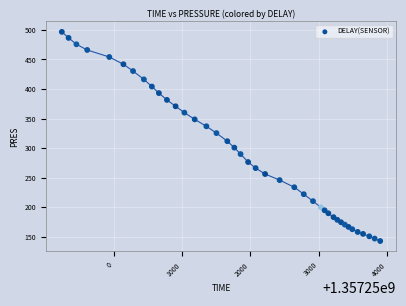

What is the range of Y values (max minus min)?

354.1